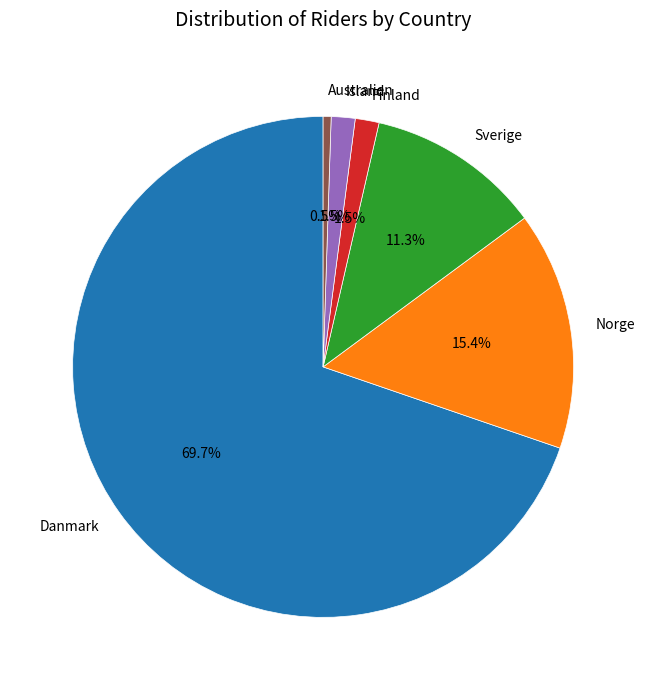

Is it true that Norge is 15% of the pie?

True